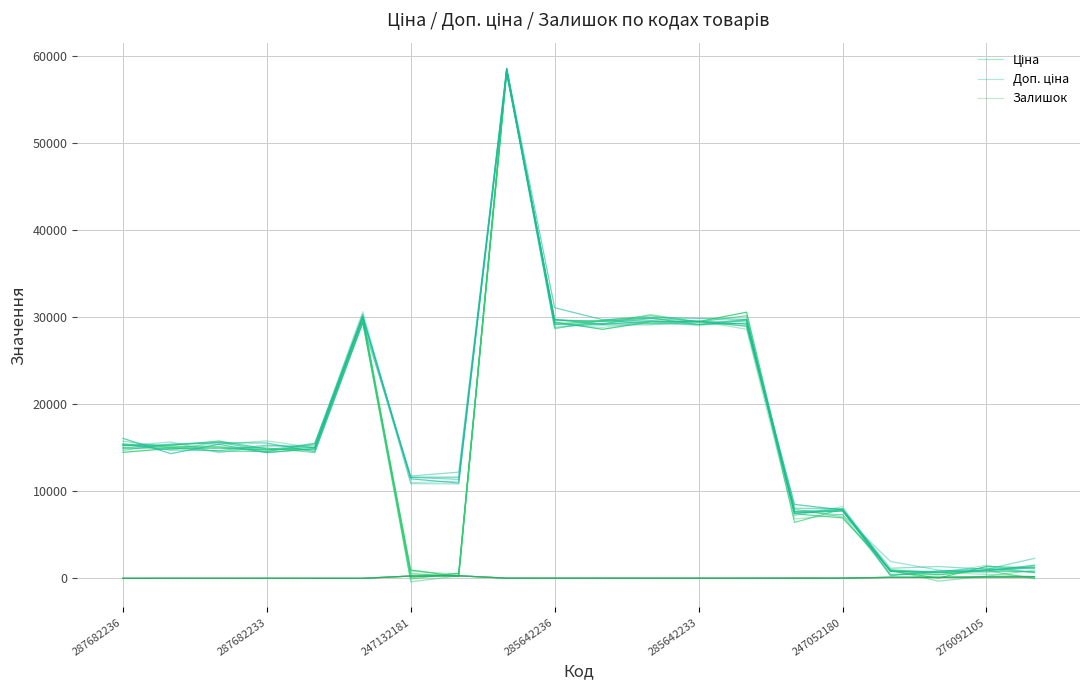

The value of Залишок at 19 is 270.8. True or false?

False